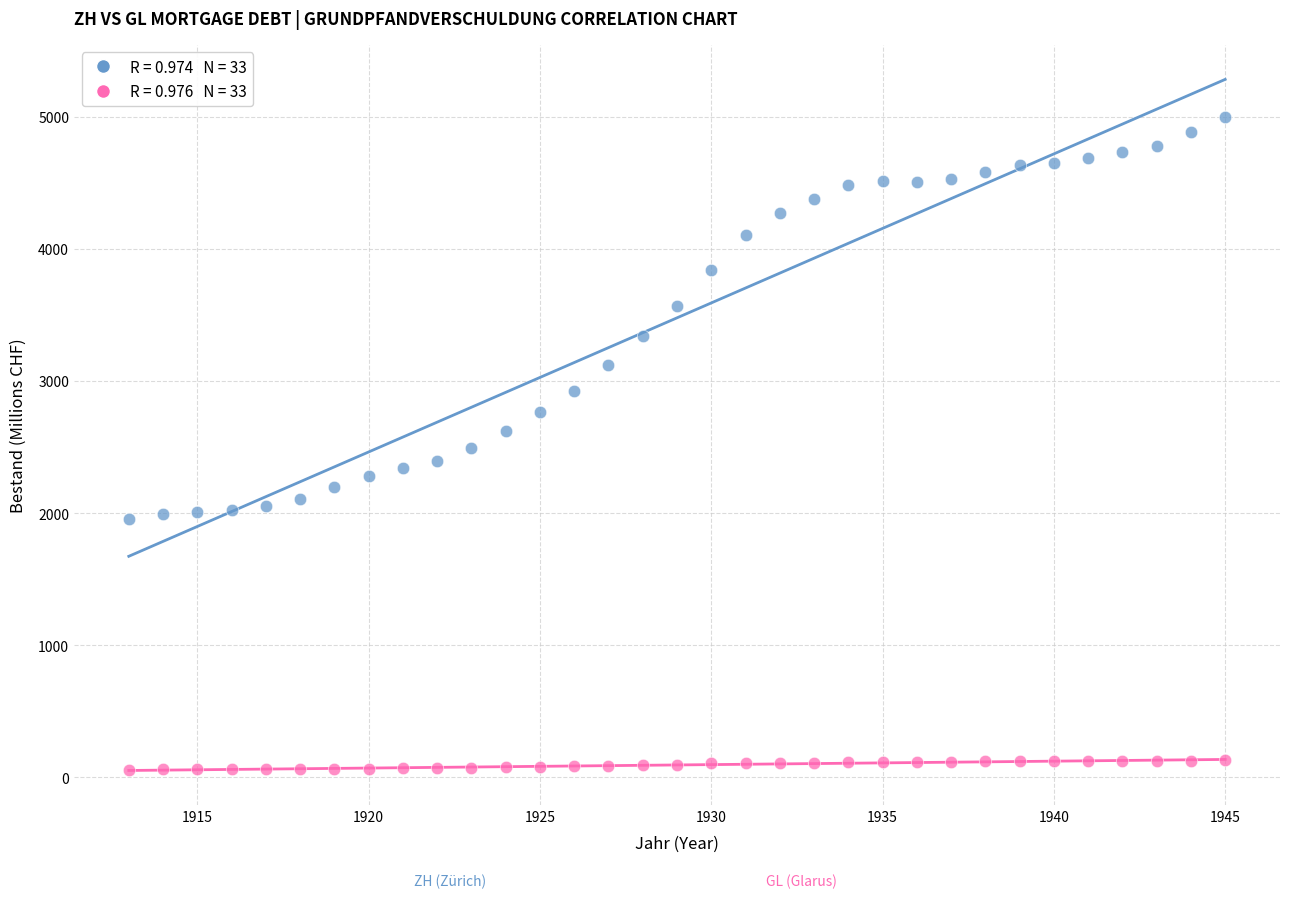

Across all data points, what is the range of Y values (max minus min)?

4942.2